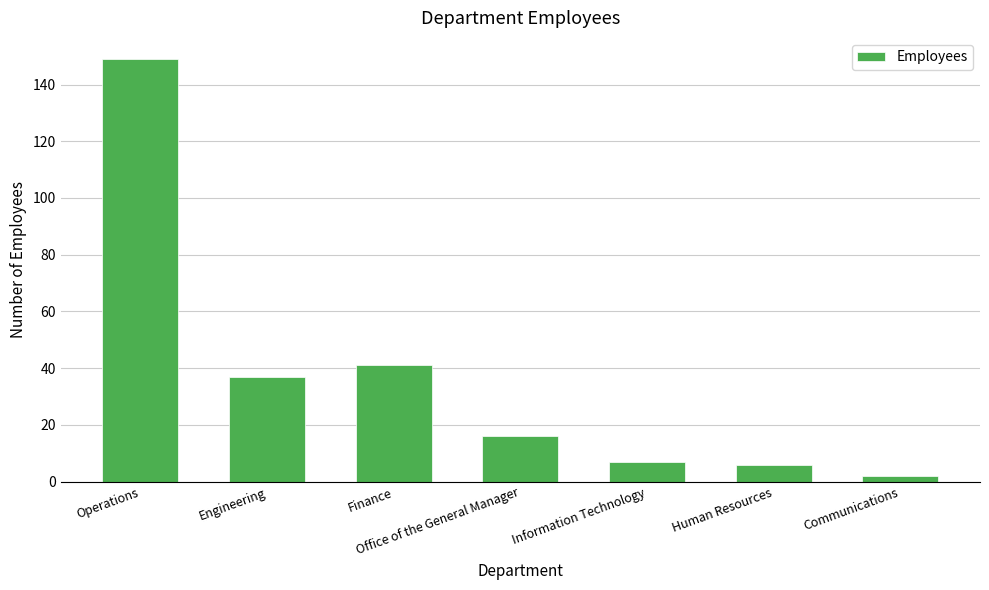

What is the label of the 2nd bar from the right?

Human Resources